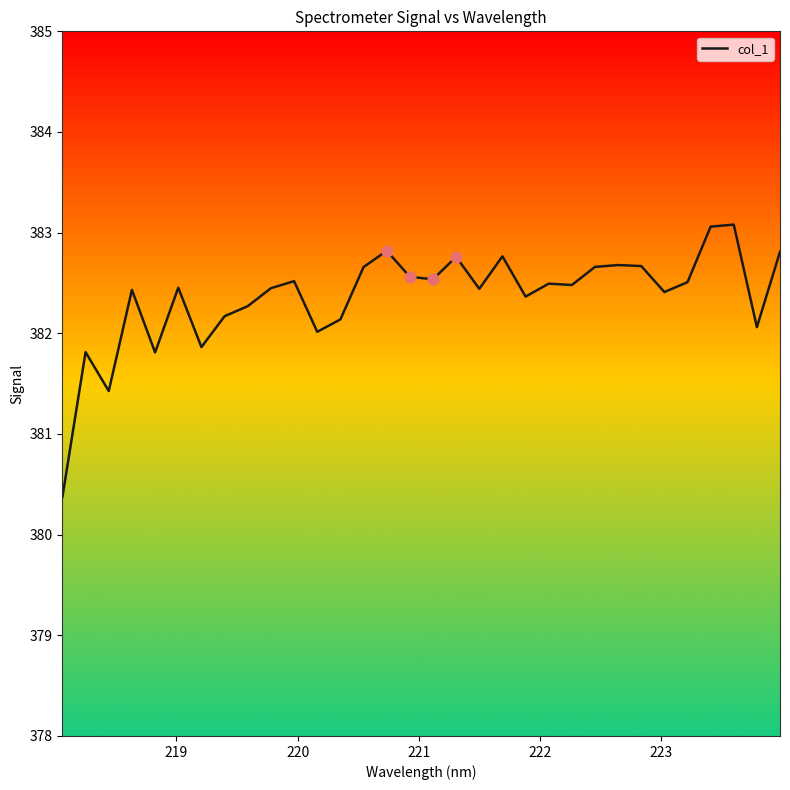

What is the maximum value shown in the chart?

383.1